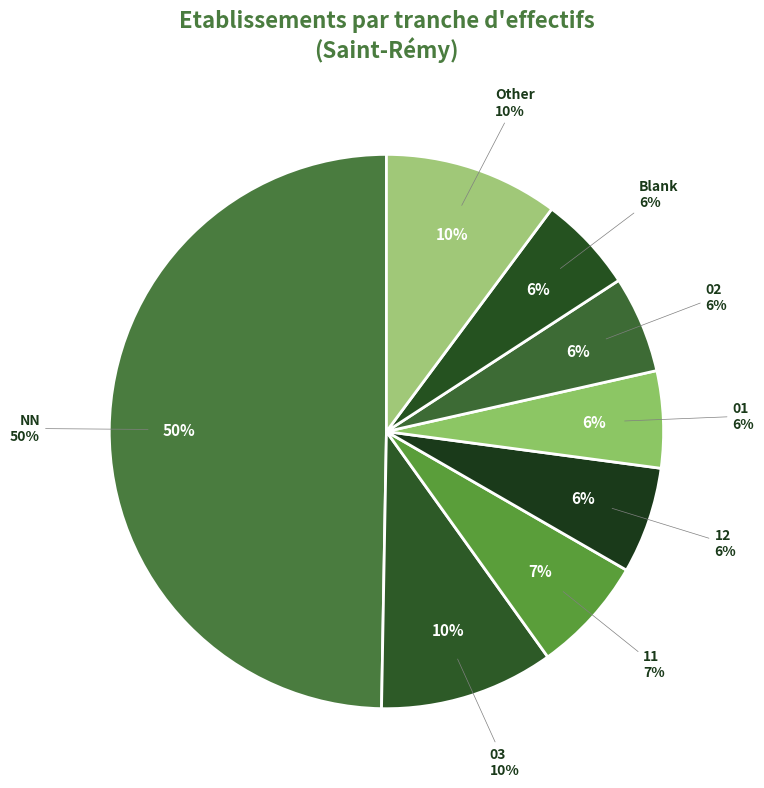

The NN slice represents 57% of the pie. True or false?

False